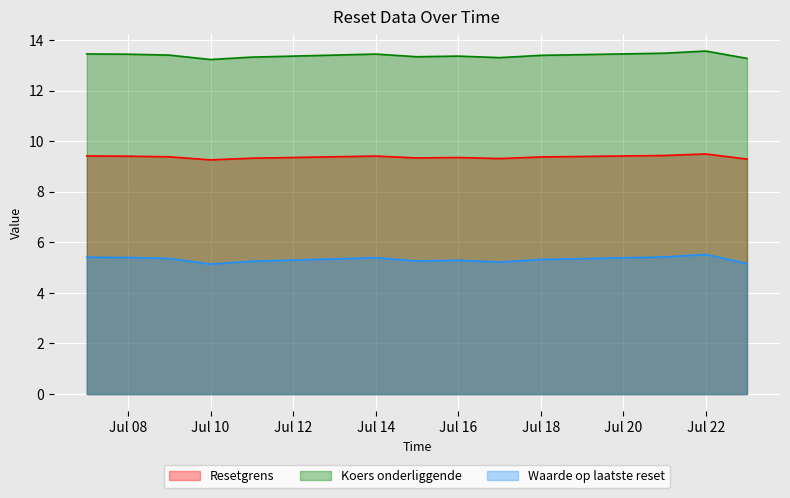

What is the value of the Waarde op laatste reset point at the 1st from the left?

5.4